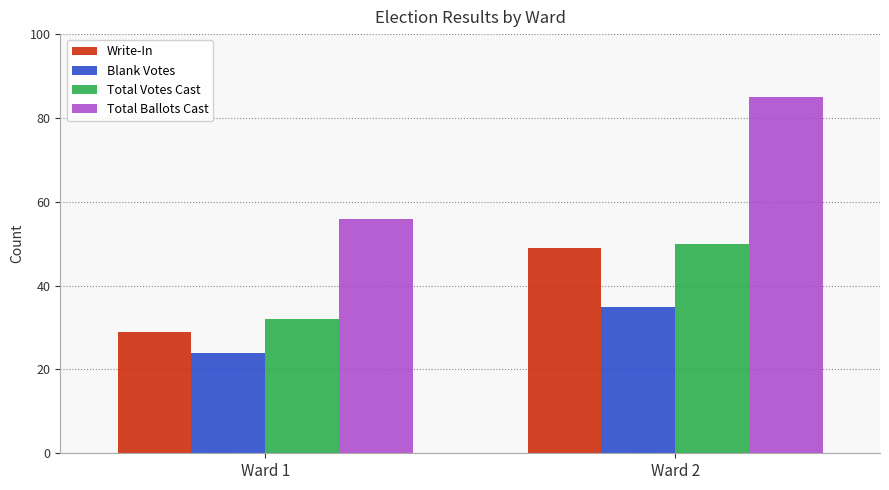

The Total Votes Cast series shows 32 at Ward 1. True or false?

True